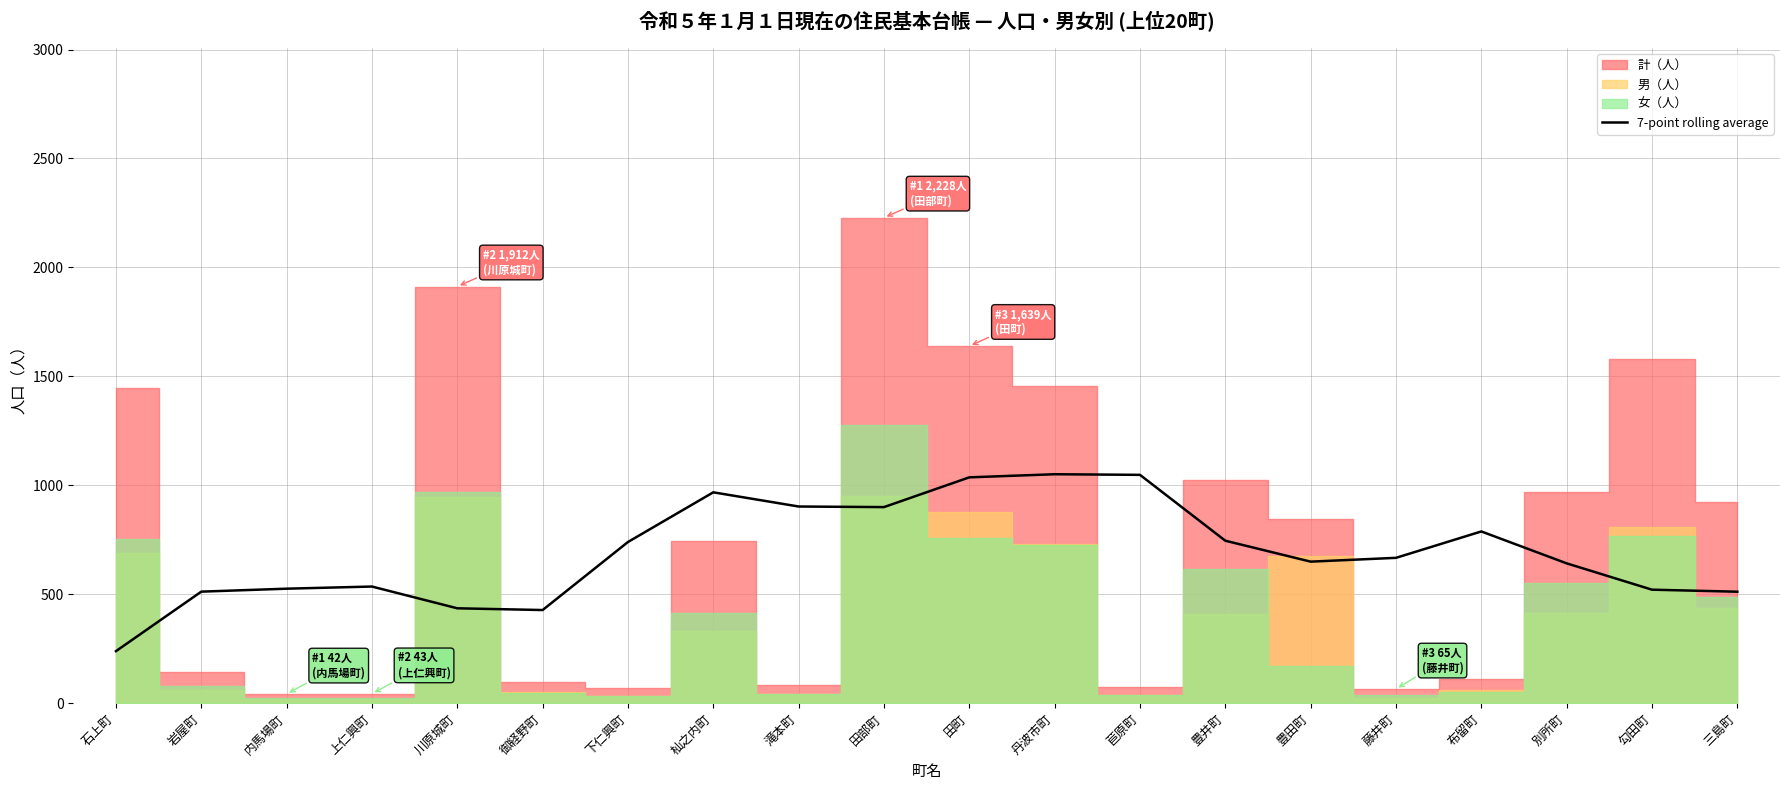

Reading right to left, list all the values displayed in this chart.

511.6	520.9	641.7	788.1	667.0	649.6	745.6	1047.9	1050.7	1036.4	899.9	902.6	967.7	739.7	427.4	435.4	535.3	525.4	511.9	238.7